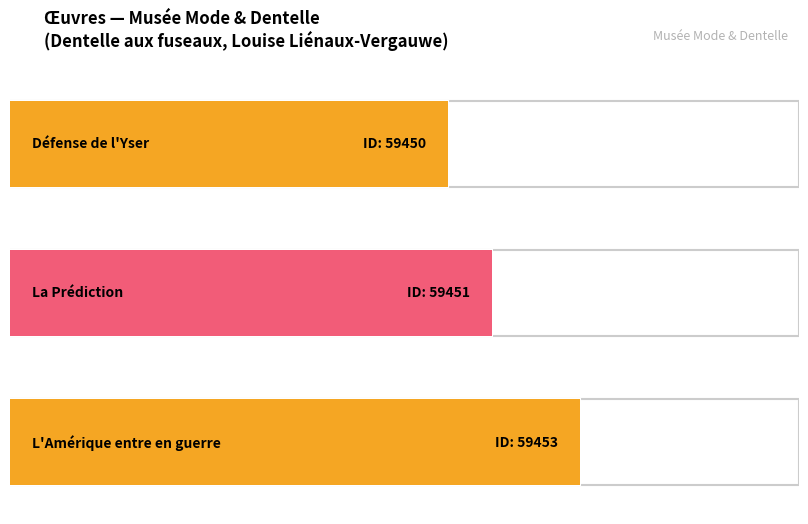

What is the label of the 1st bar from the left?

Défense de l'Yser